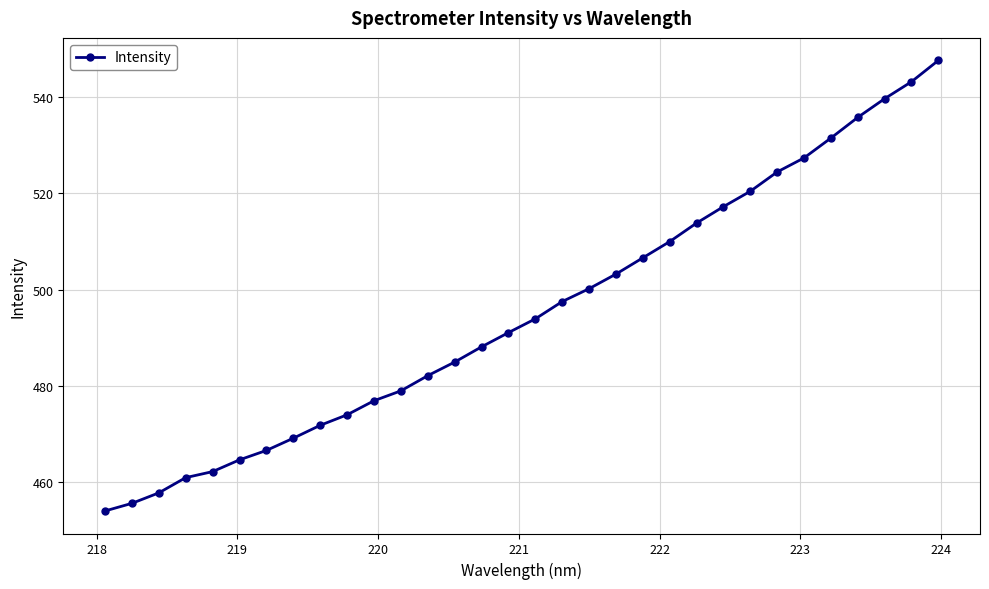

What is the difference between the maximum and minimum values?

93.7